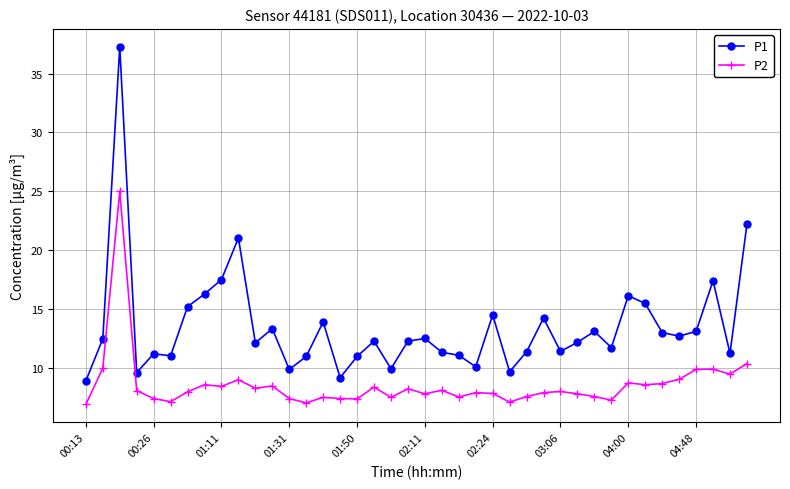

What is the value of the P1 point at the 36th from the left?

12.7